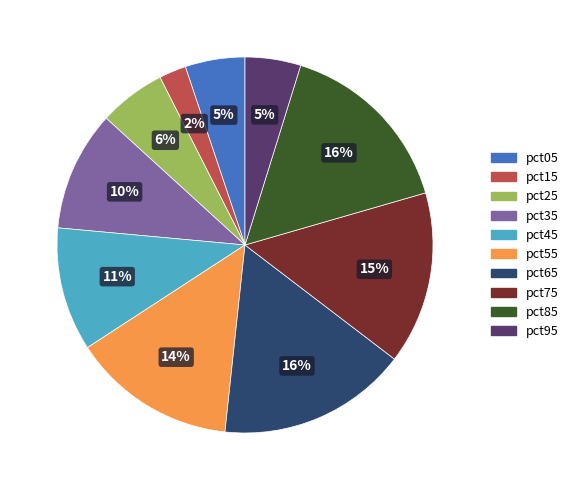

What is the smallest slice in the pie chart?

pct15